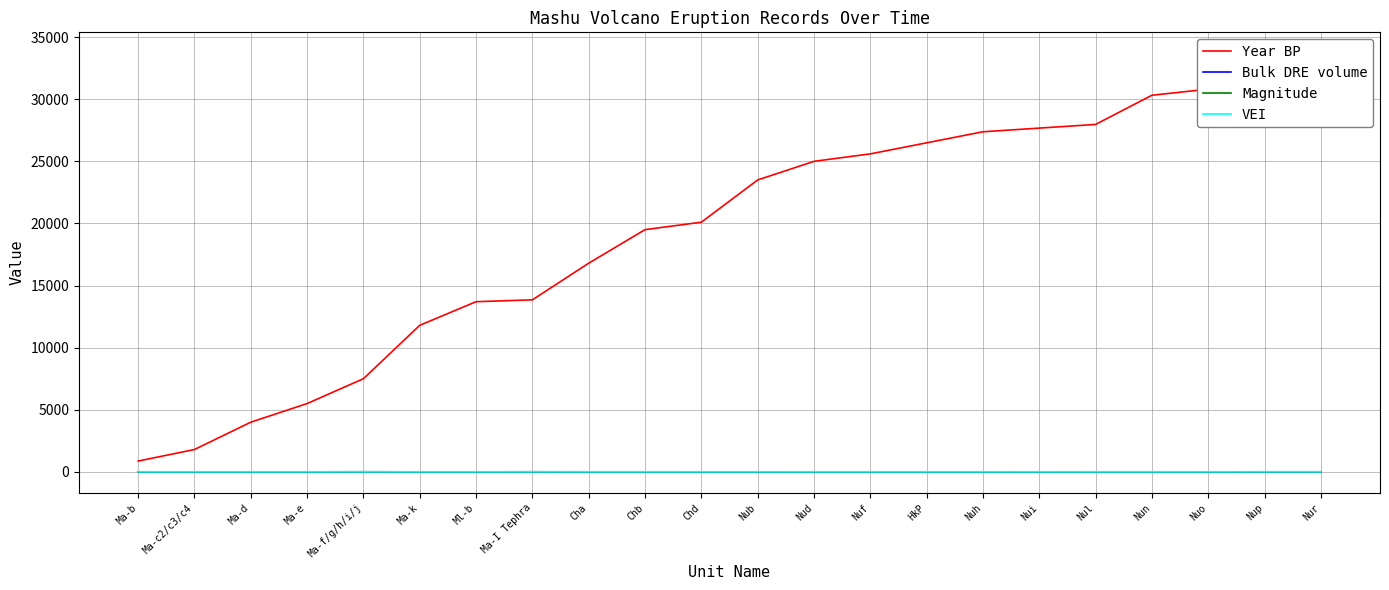

Where do Bulk DRE volume and Magnitude first cross each other?

Ma-e and Ma-f/g/h/i/j